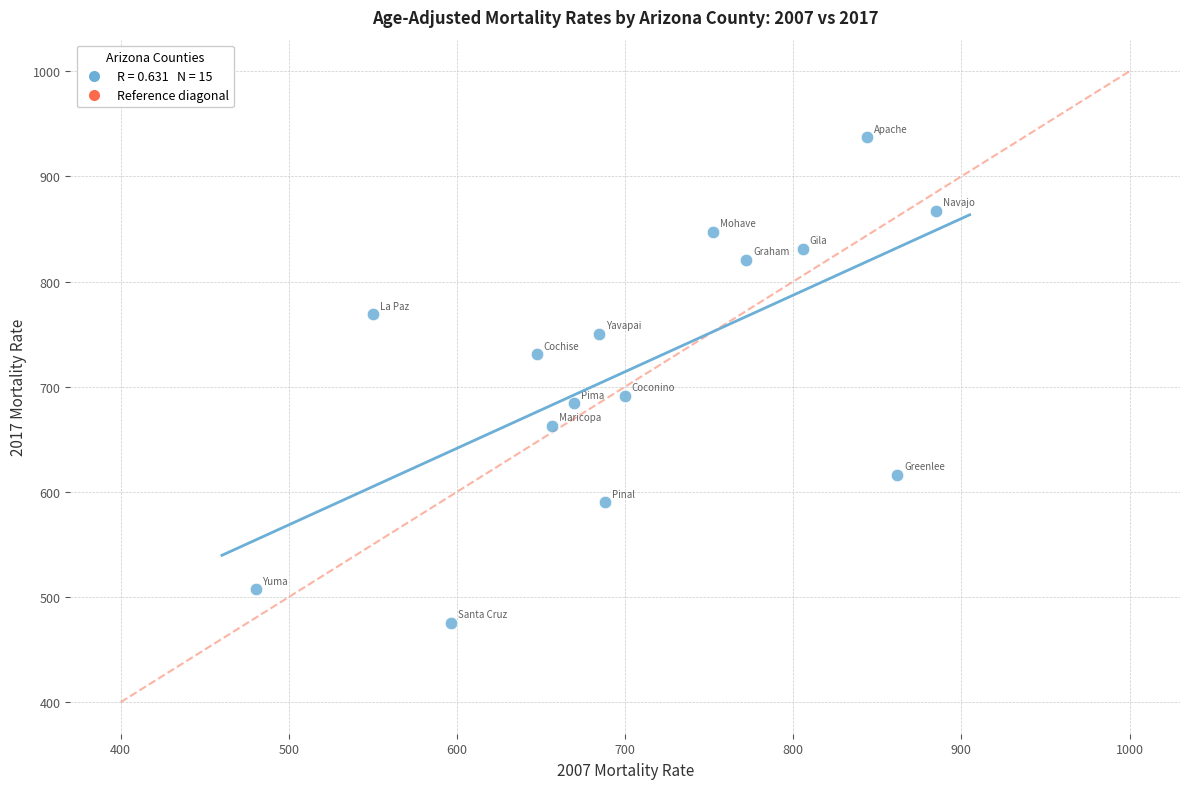

What is the range of X values (max minus min)?

404.7